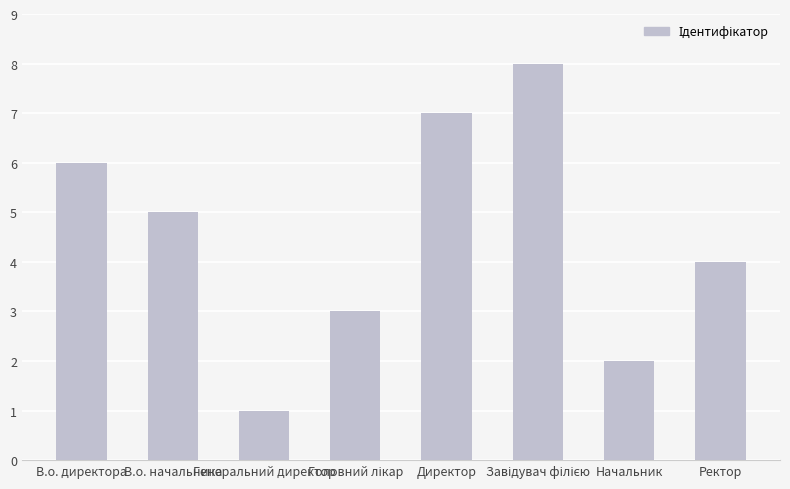

What position from the right is В.о. начальника?

7